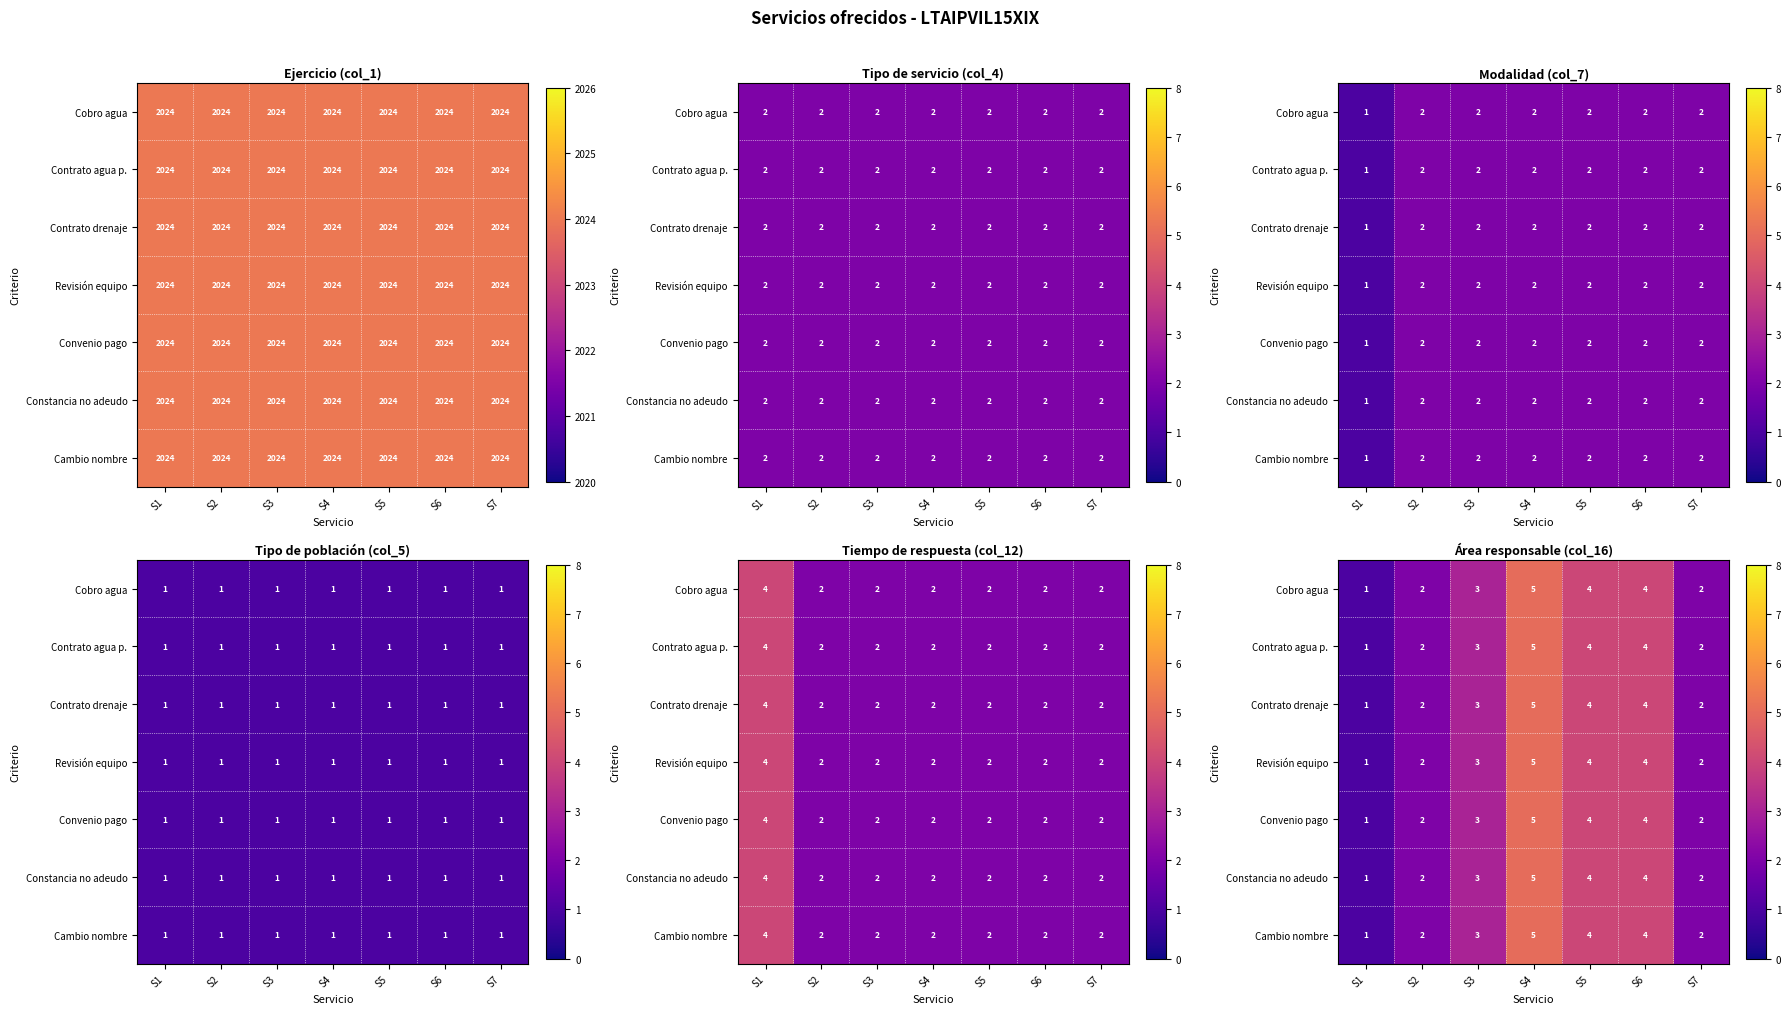

Count the Cambio nombre values in the range 2 to 4.

5